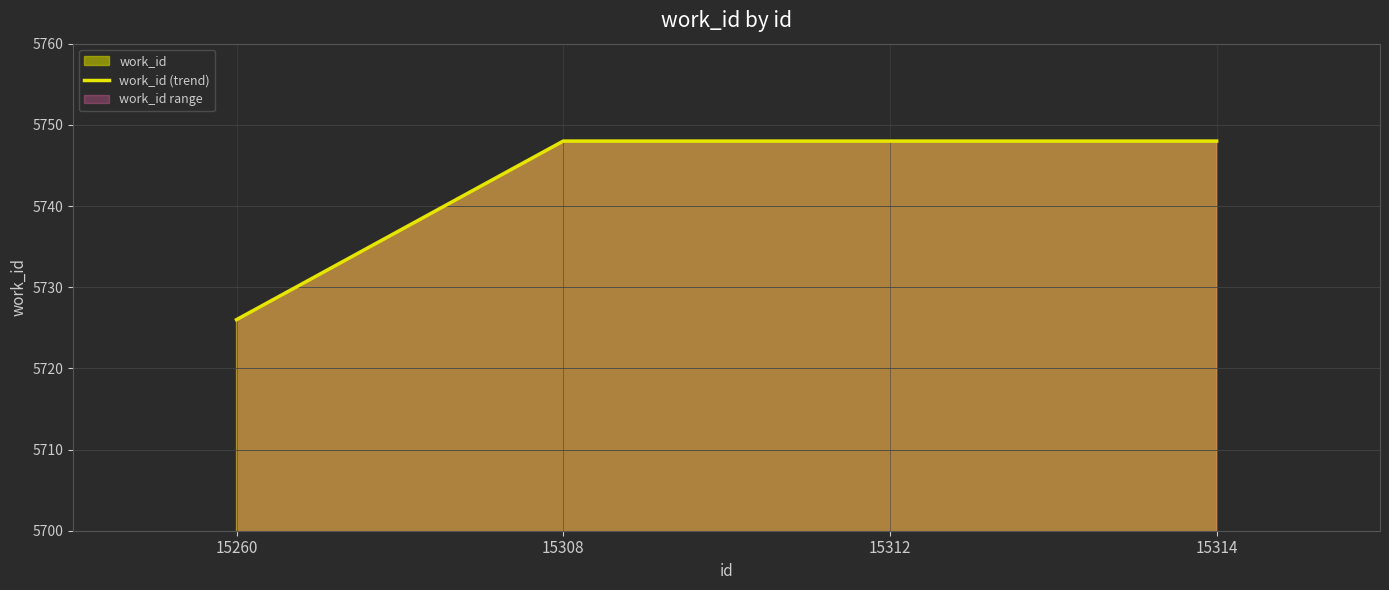

Rank the categories by value from highest to lowest.

15308, 15312, 15314, 15260